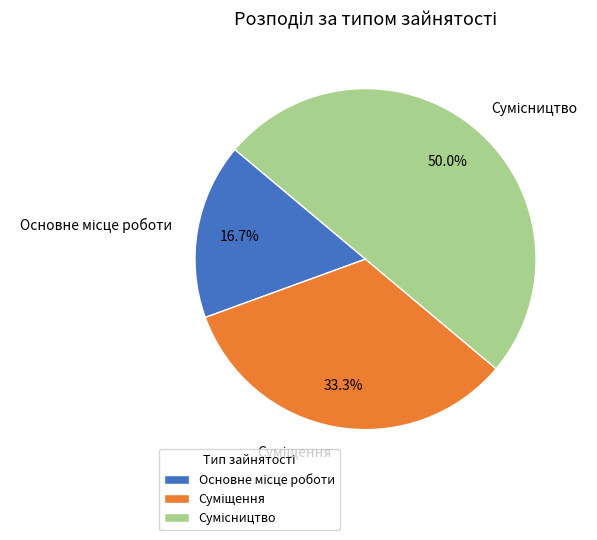

Rank the categories by value from lowest to highest.

Основне місце роботи, Суміщення, Сумісництво